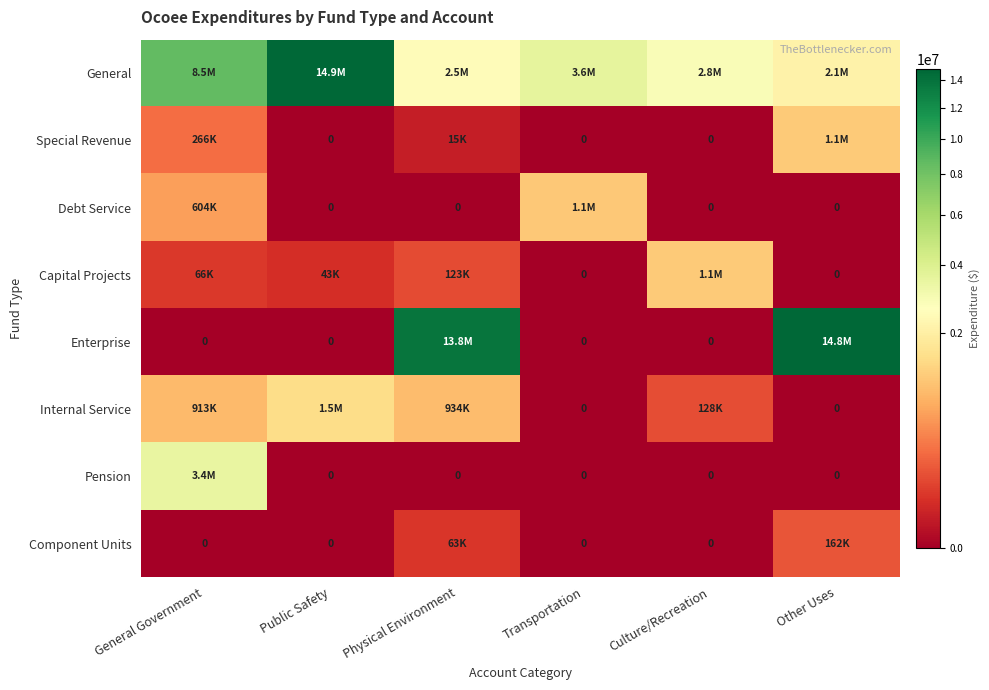

How many data points does each series have?

6